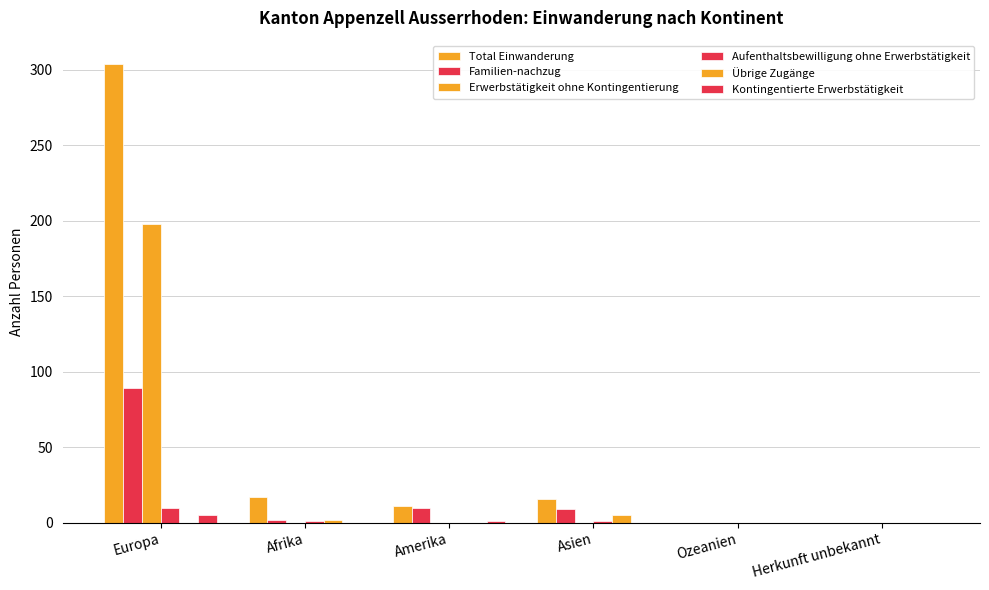

The Total Einwanderung series shows 19 at Amerika. True or false?

False